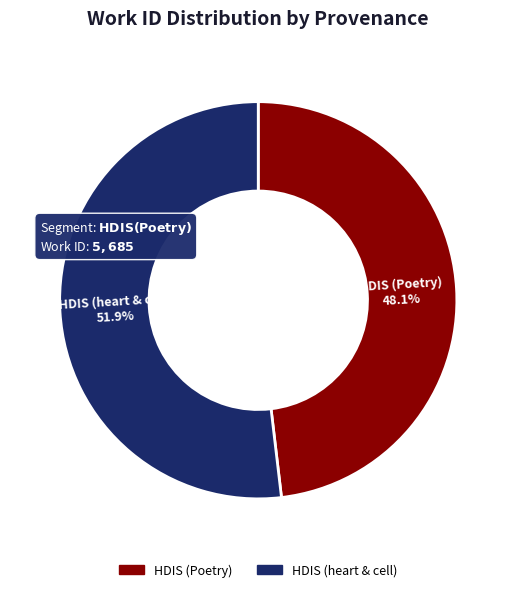

Which category accounts for the majority?

HDIS (heart & cell)